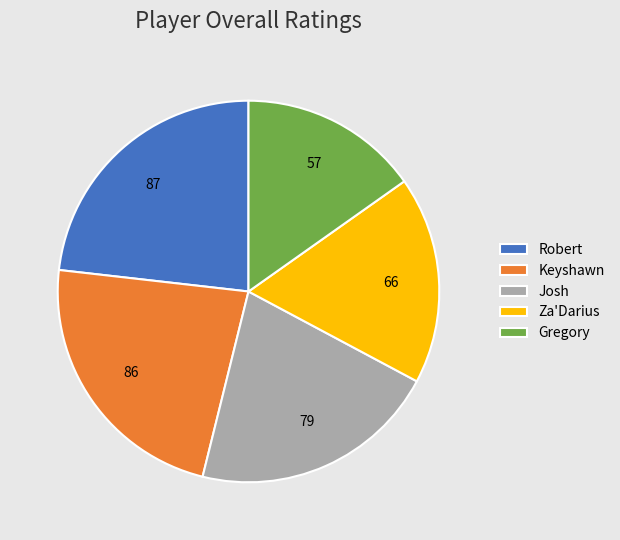

Combined, do Za'Darius and Keyshawn account for over 50%?

No